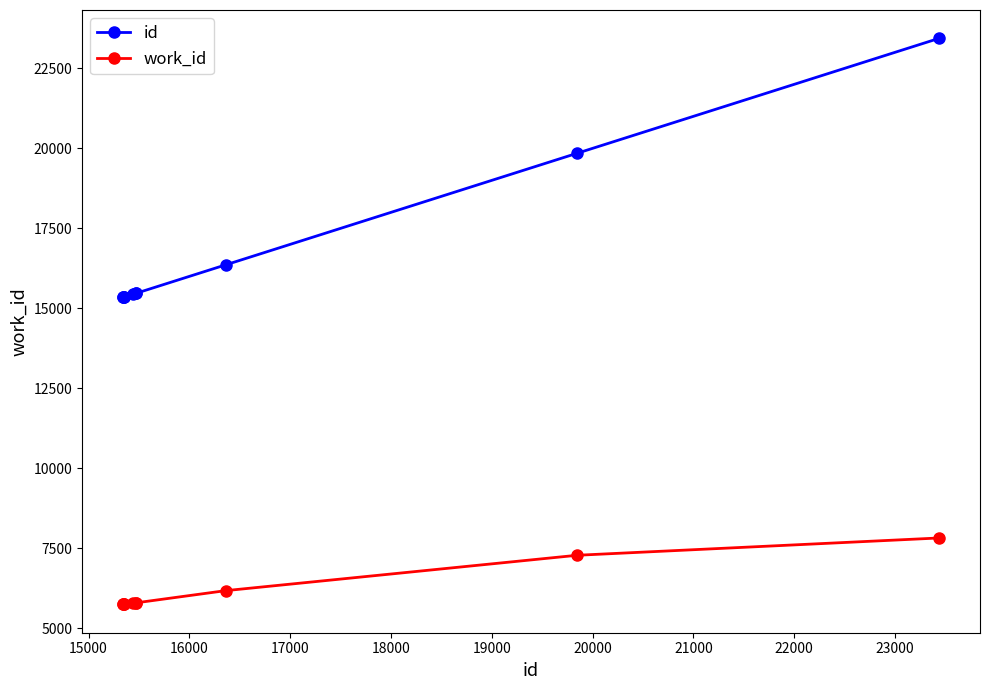

In work_id, how many points are lower than both neighbors (excluding endpoints)?

1